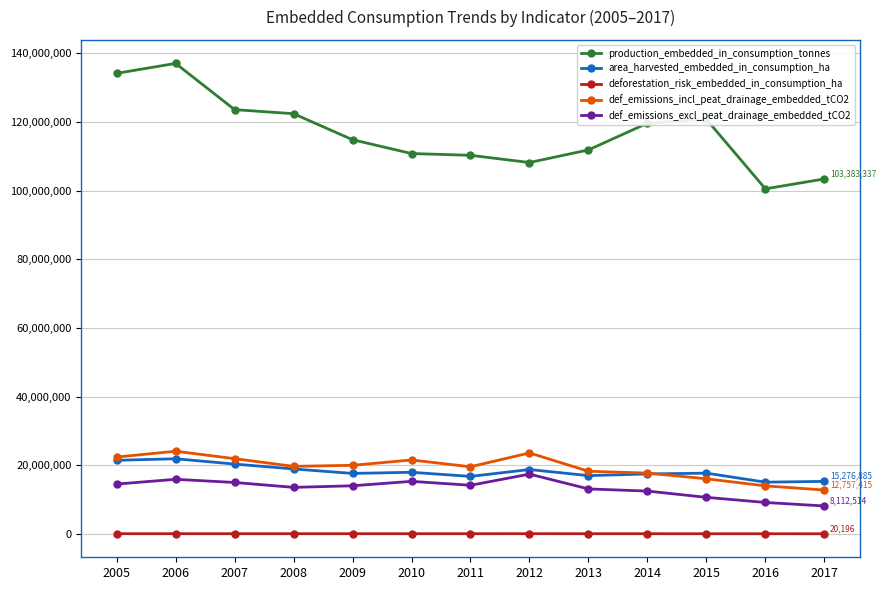

What is the average value of the deforestation_risk_embedded_in_consumption_ha series?

33152.7